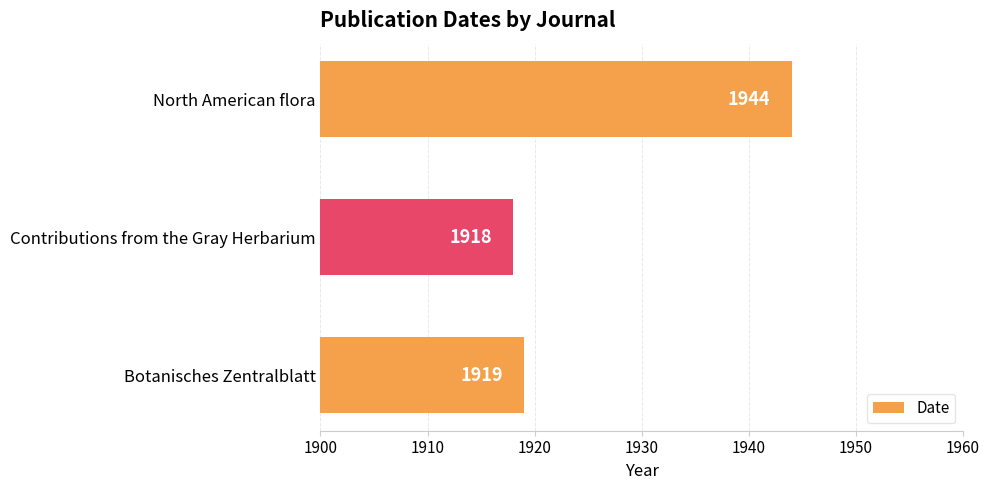

Reading bottom to top, transcribe all the data shown in this chart.

Botanisches Zentralblatt=1919	Contributions from the Gray Herbarium=1918	North American flora=1944